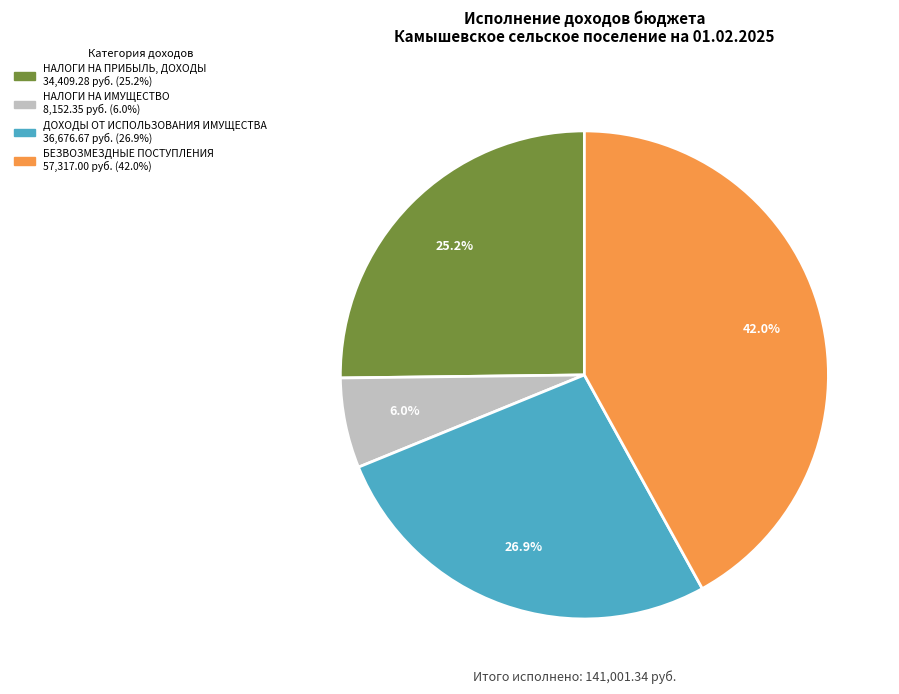

Does any single category account for the majority?

No